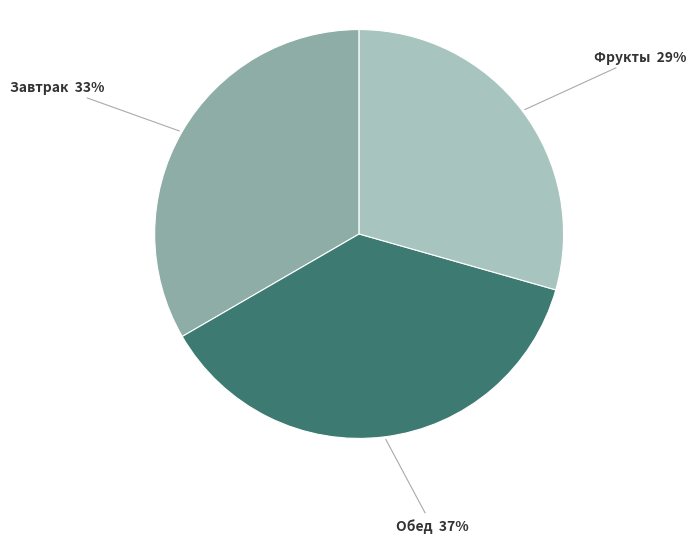

What is the ratio of the value at Фрукты 29% to the value at Обед 37%?

0.8